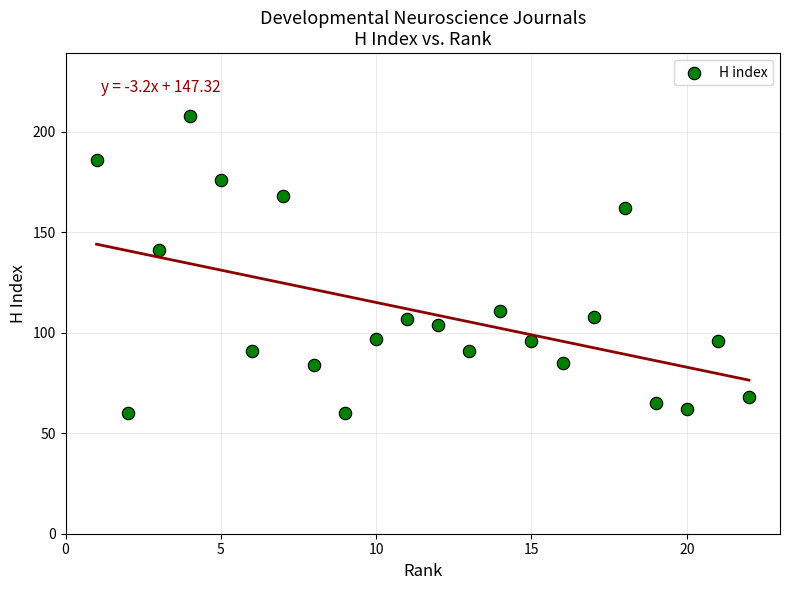

What is the range of X values (max minus min)?

21